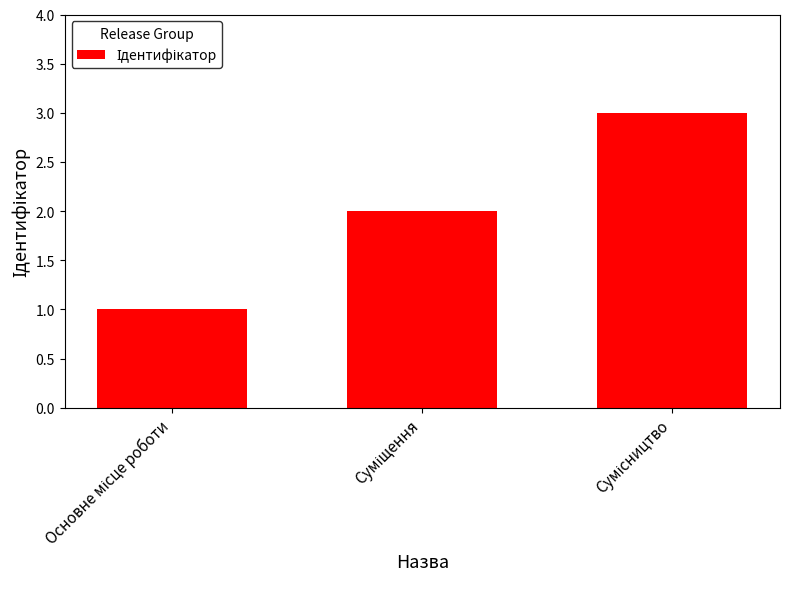

What is the greatest value displayed?

3